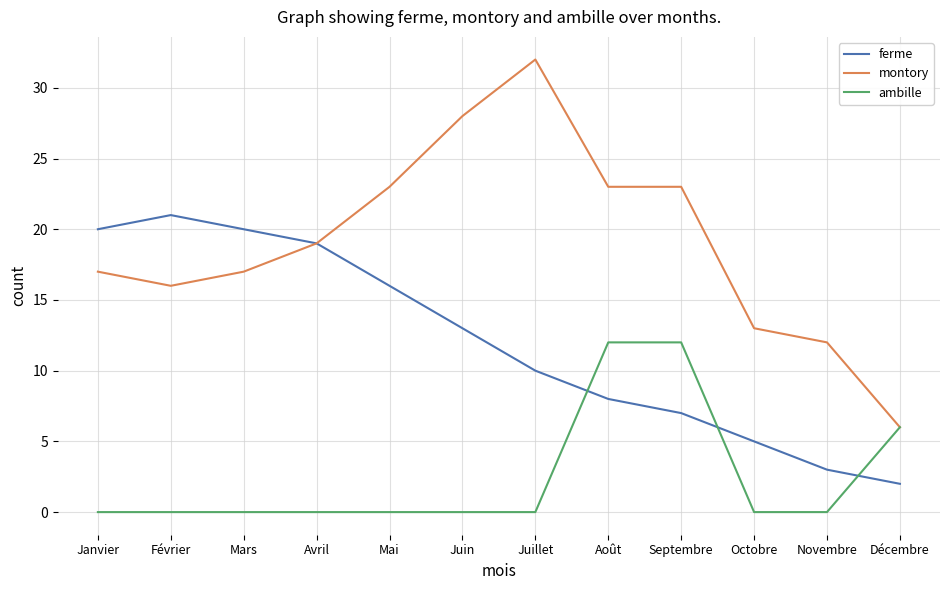

At how many categories does at least one series exceed 11?

11